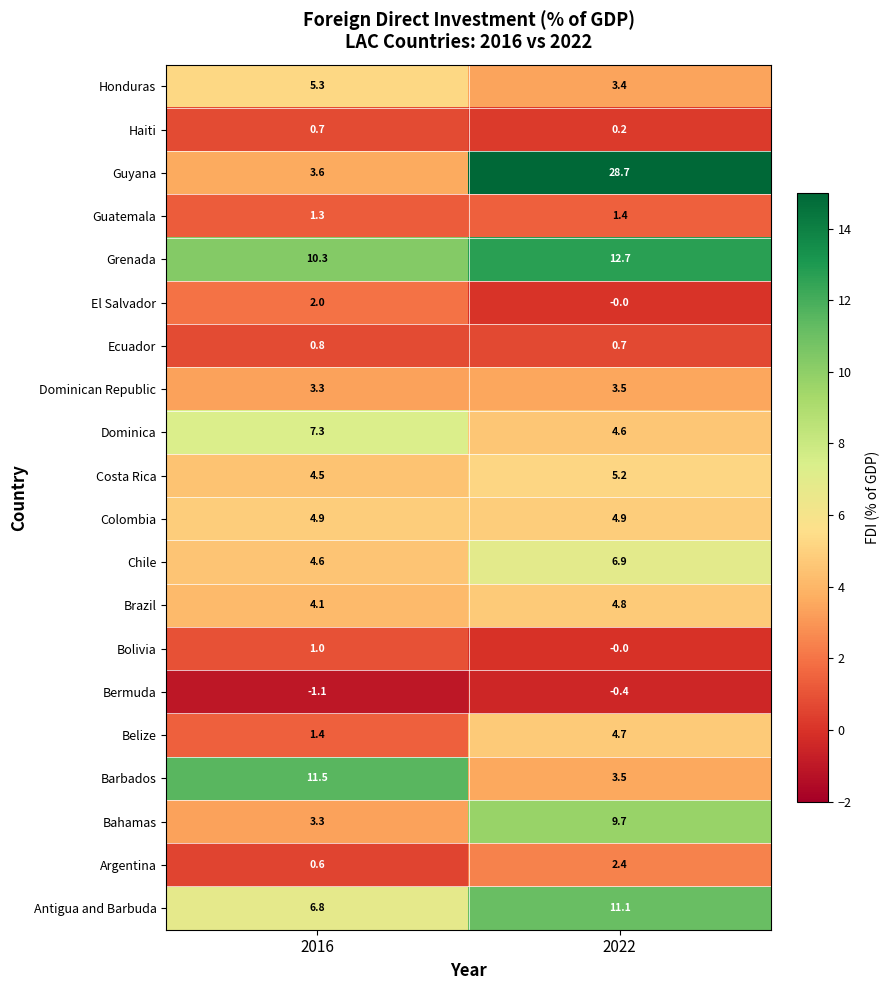

What is the minimum value shown in the chart?

-1.1